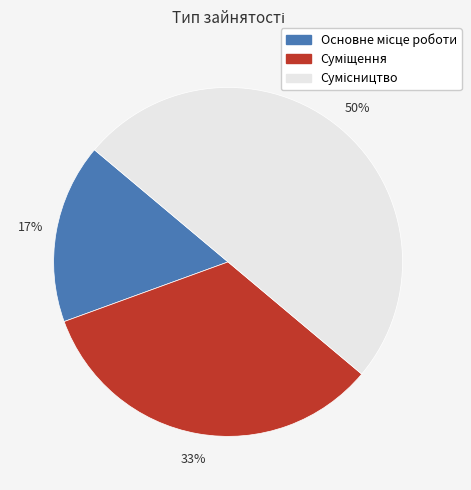

To the nearest percent, what is the difference between the largest and smallest slice percentages?

33%